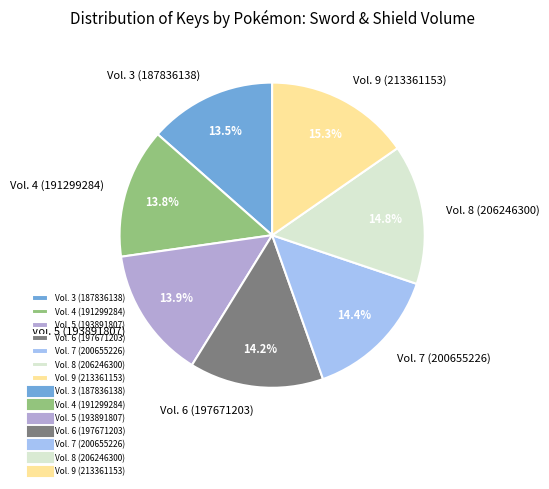

What is the ratio of the value at Vol. 4 (191299284) to the value at Vol. 7 (200655226)?

1.0